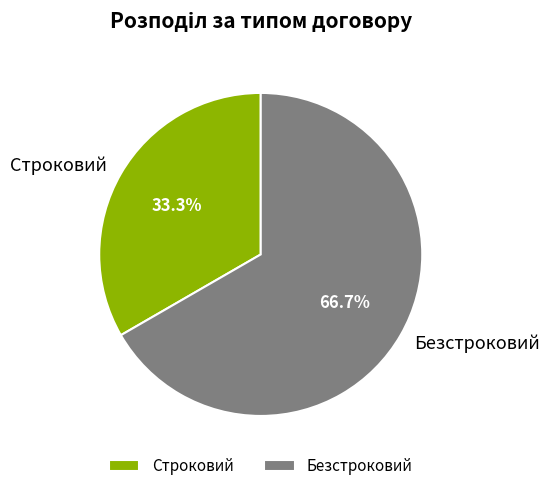

Is the sum of Строковий and Безстроковий greater than half?

Yes